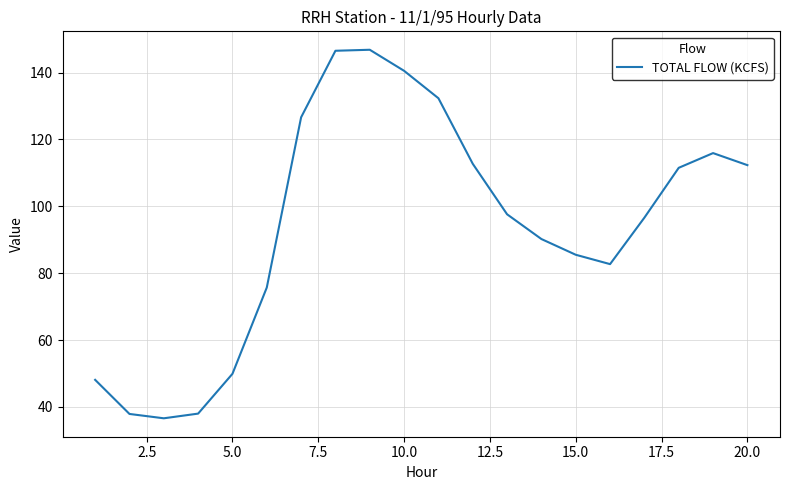

What is the minimum value shown in the chart?

36.6